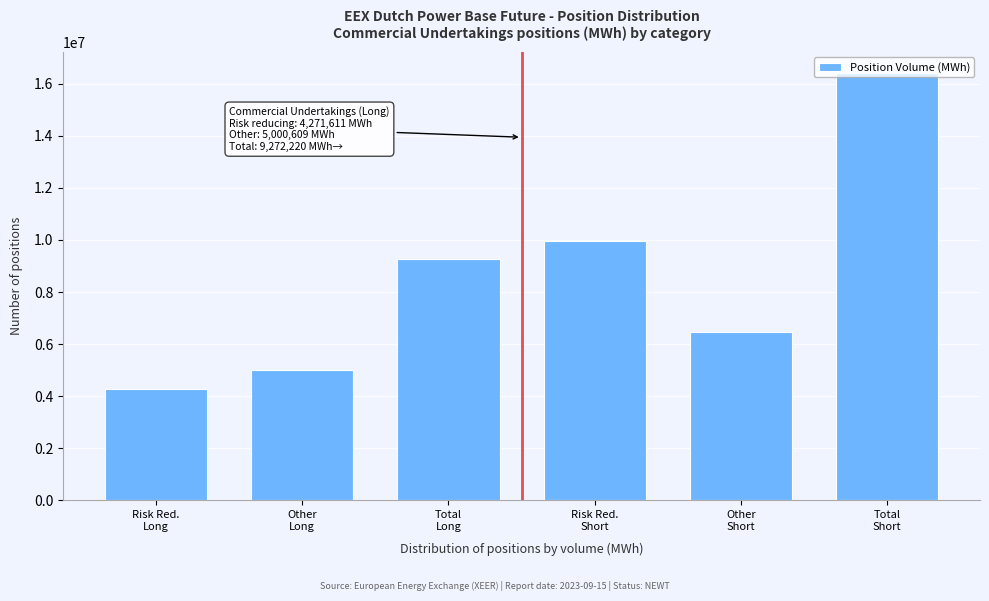

What is the value of the 3rd bar from the left?

9272220